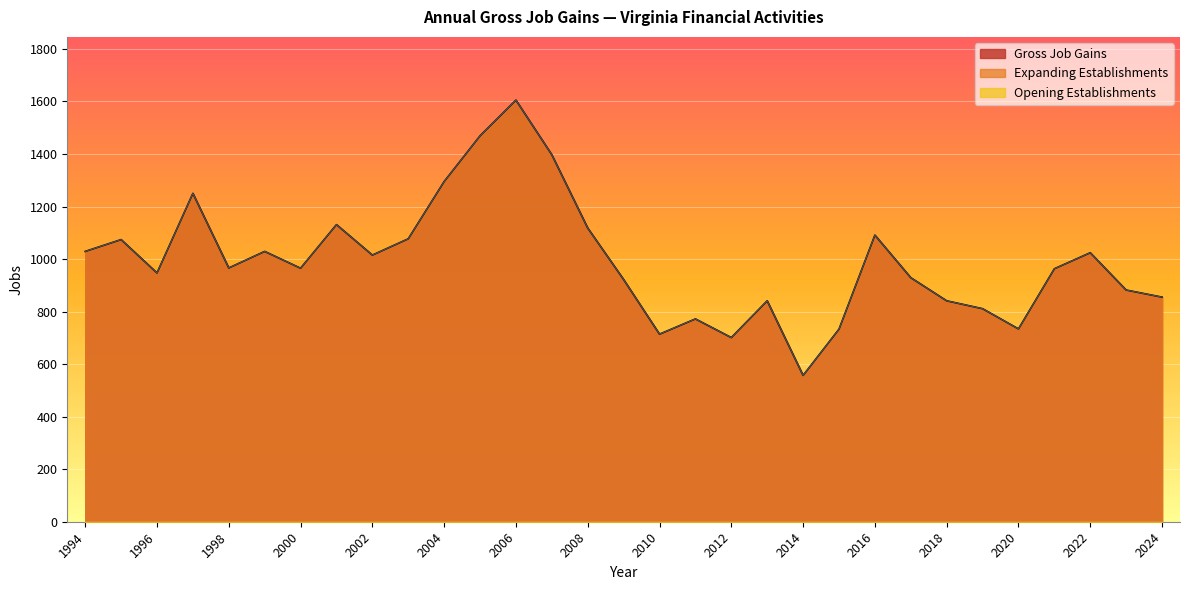

Does the chart display data point markers on the line(s)?

No